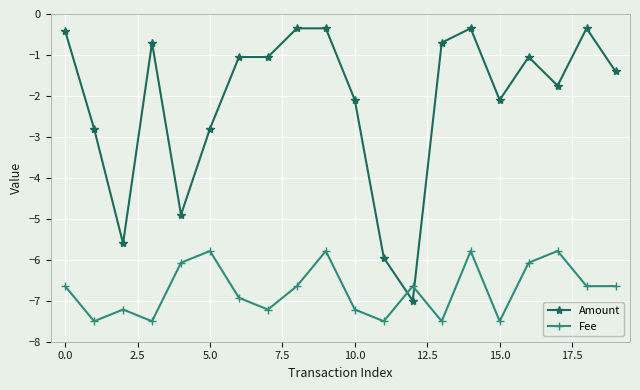

What is the value of the Fee point at the 20th from the left?

-6.6